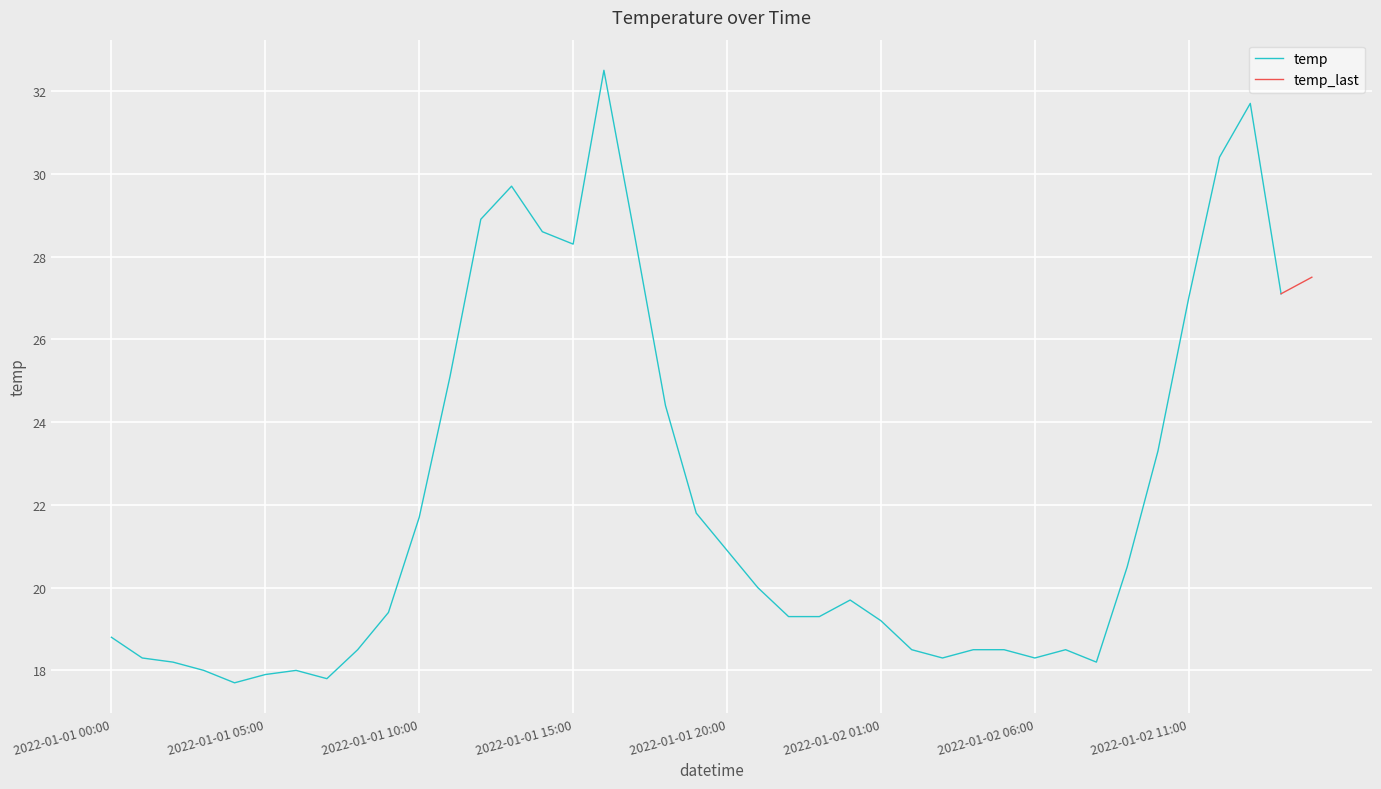

Reading left to right, what are all the values shown in this chart?

18.8	18.3	18.2	18.0	17.7	17.9	18.0	17.8	18.5	19.4	21.7	25.1	28.9	29.7	28.6	28.3	32.5	28.5	24.4	21.8	20.9	20.0	19.3	19.3	19.7	19.2	18.5	18.3	18.5	18.5	18.3	18.5	18.2	20.5	23.3	27.0	30.4	31.7	27.1	27.5